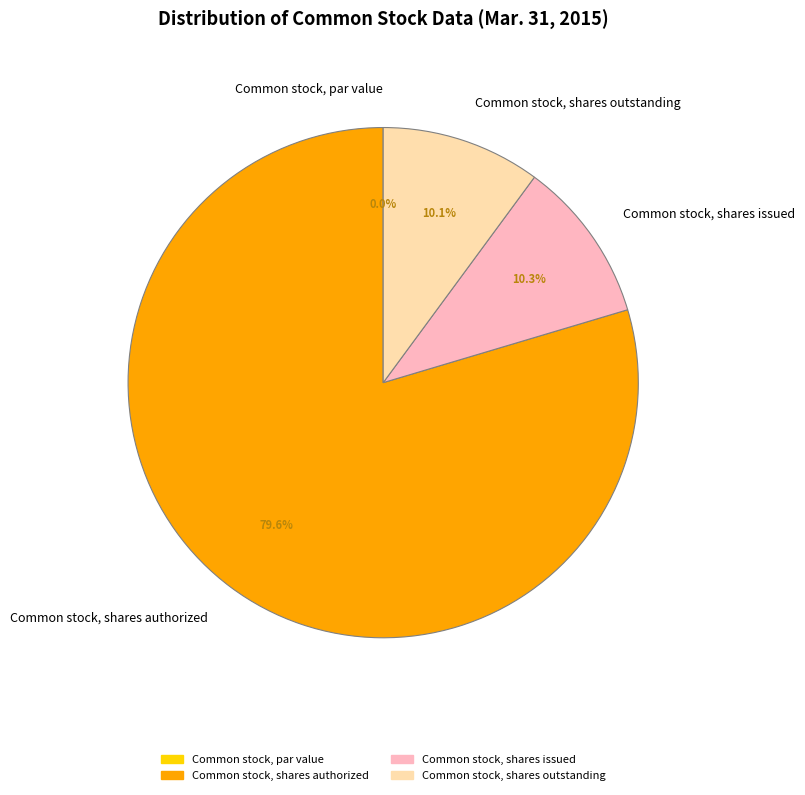

Between Common stock, par value and Common stock, shares authorized, which is larger?

Common stock, shares authorized